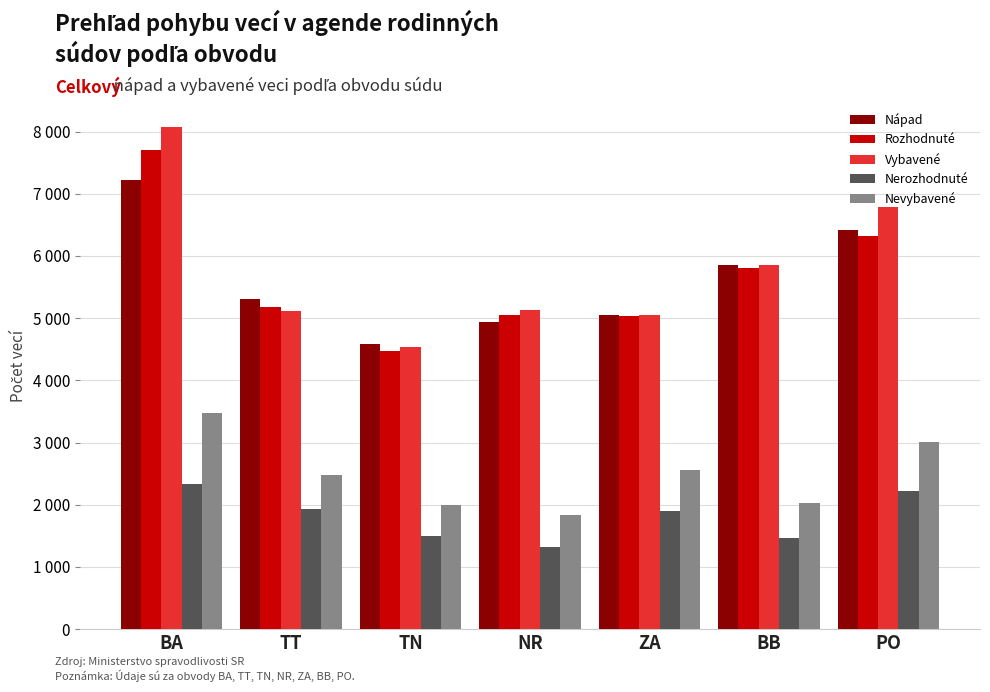

The value of Nerozhodnuté at TN is 2168. True or false?

False